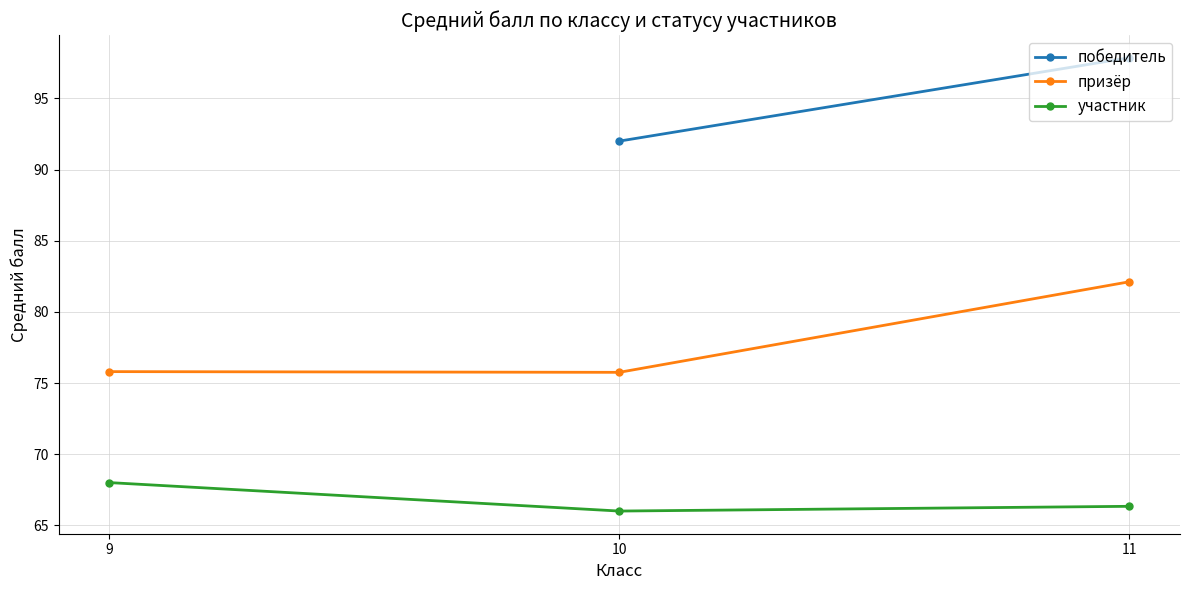

What is the value of the призёр point at the 3rd from the left?

82.1